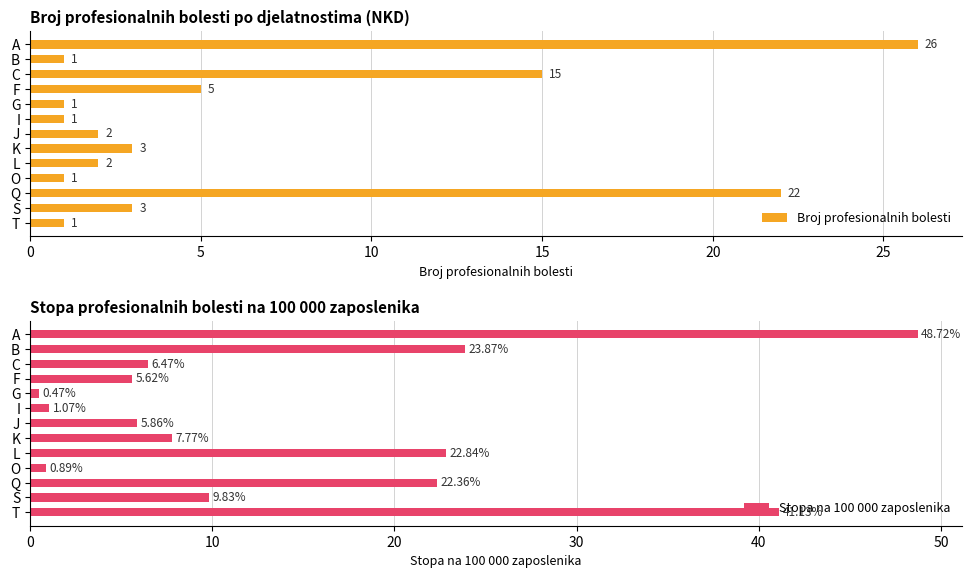

Is it true that Broj profesionalnih bolesti equals 3 at S?

True